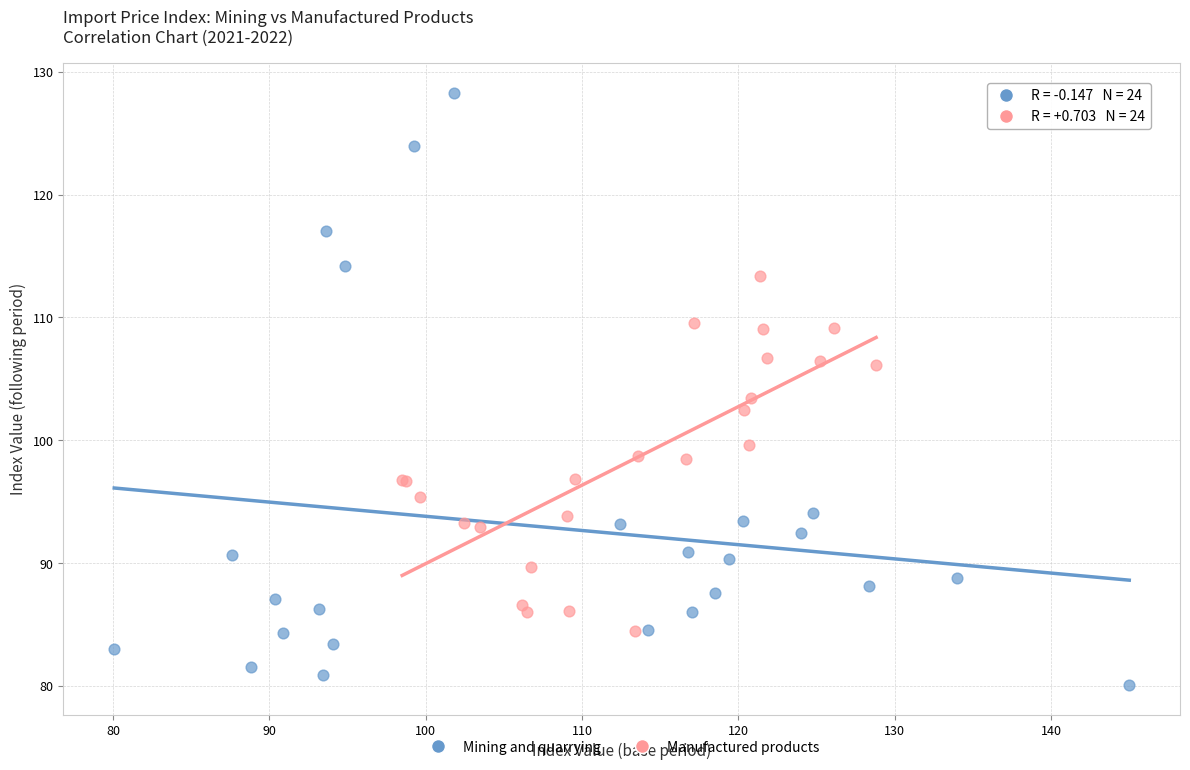

Which series reaches the minimum Y coordinate?

Mining and quarrying